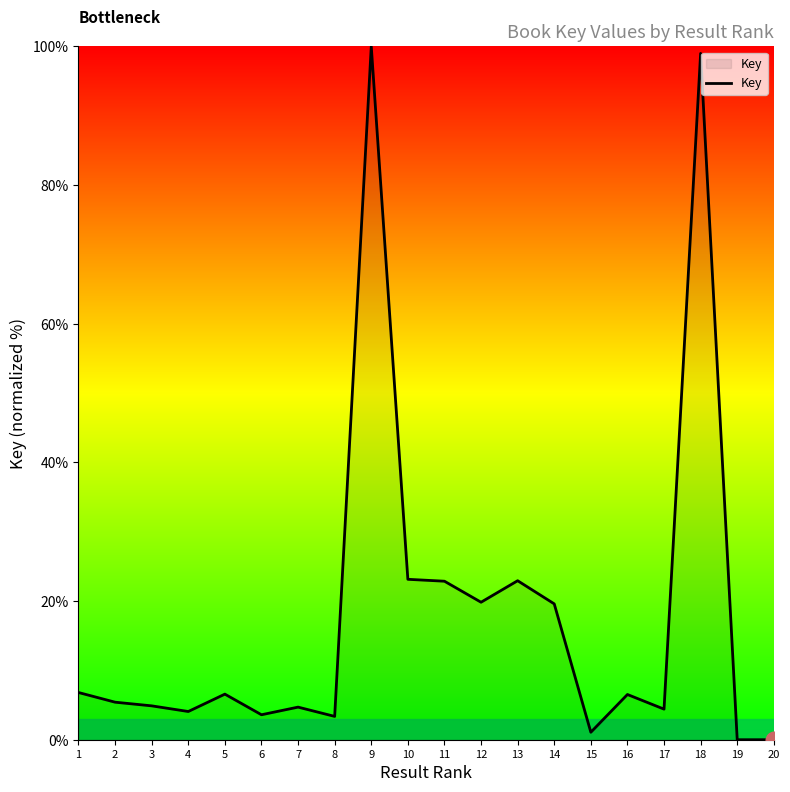

What is the change in value from 4 to 13?

+18.9